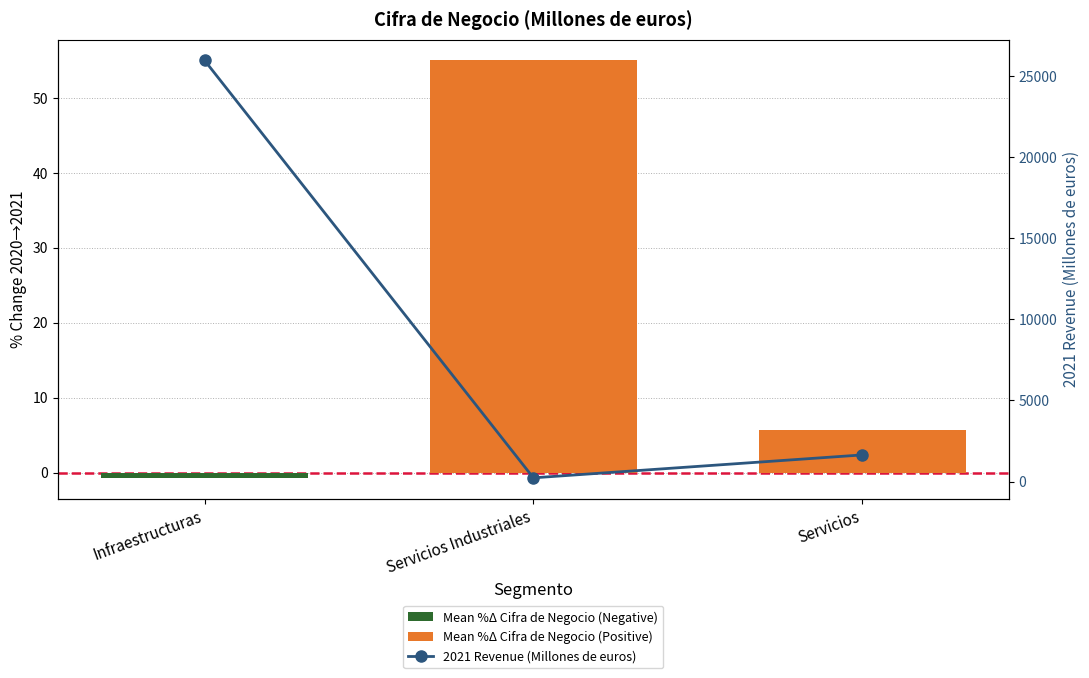

What are all the series names shown in the legend?

Mean %Δ Cifra de Negocio (Negative), Mean %Δ Cifra de Negocio (Positive), 2021 Revenue (Millones de euros)